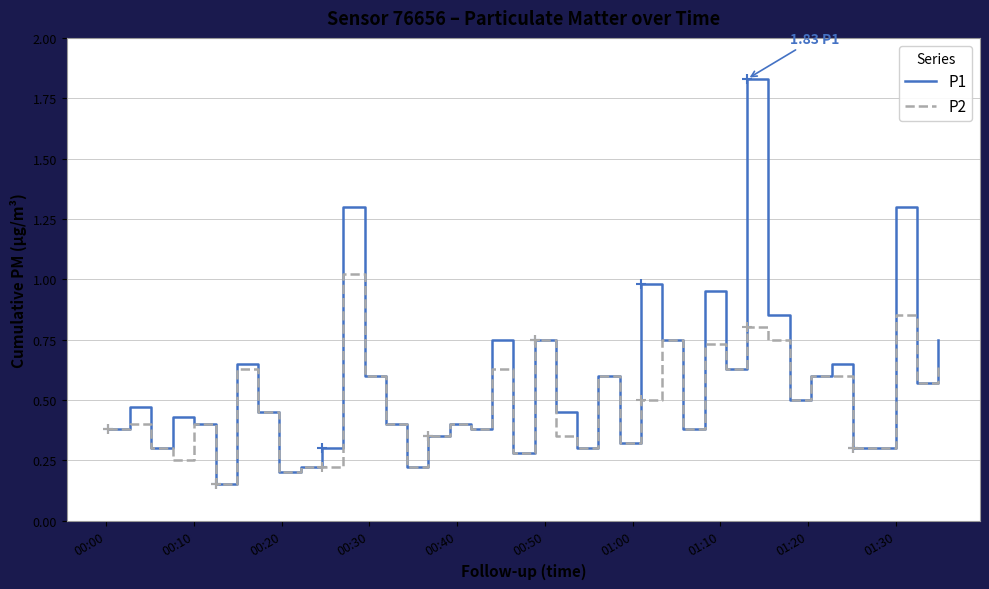

Which series has the largest range (max minus min)?

P1